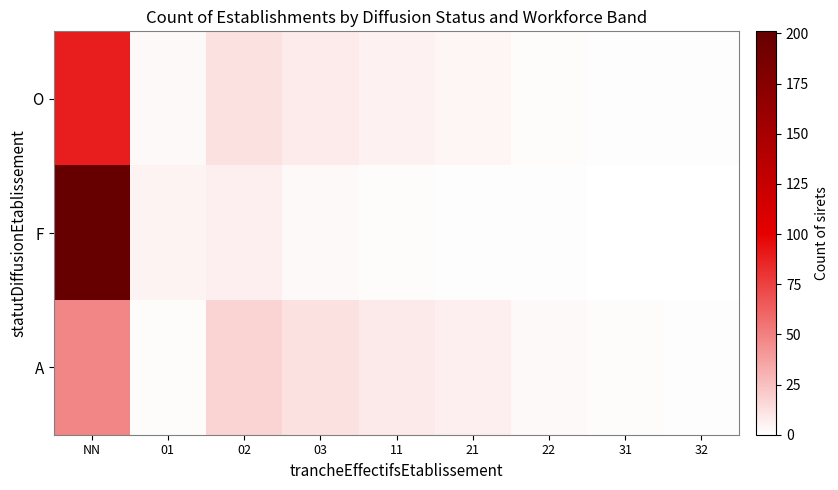

Reading left to right, transcribe all the data shown in this chart.

O: NN=89	01=3	02=12	03=8	11=6	21=4	22=2	31=1	32=1
F: NN=201	01=5	02=7	03=3	11=2	21=1	22=1	31=0	32=0
A: NN=48	01=2	02=18	03=12	11=9	21=7	22=3	31=2	32=1